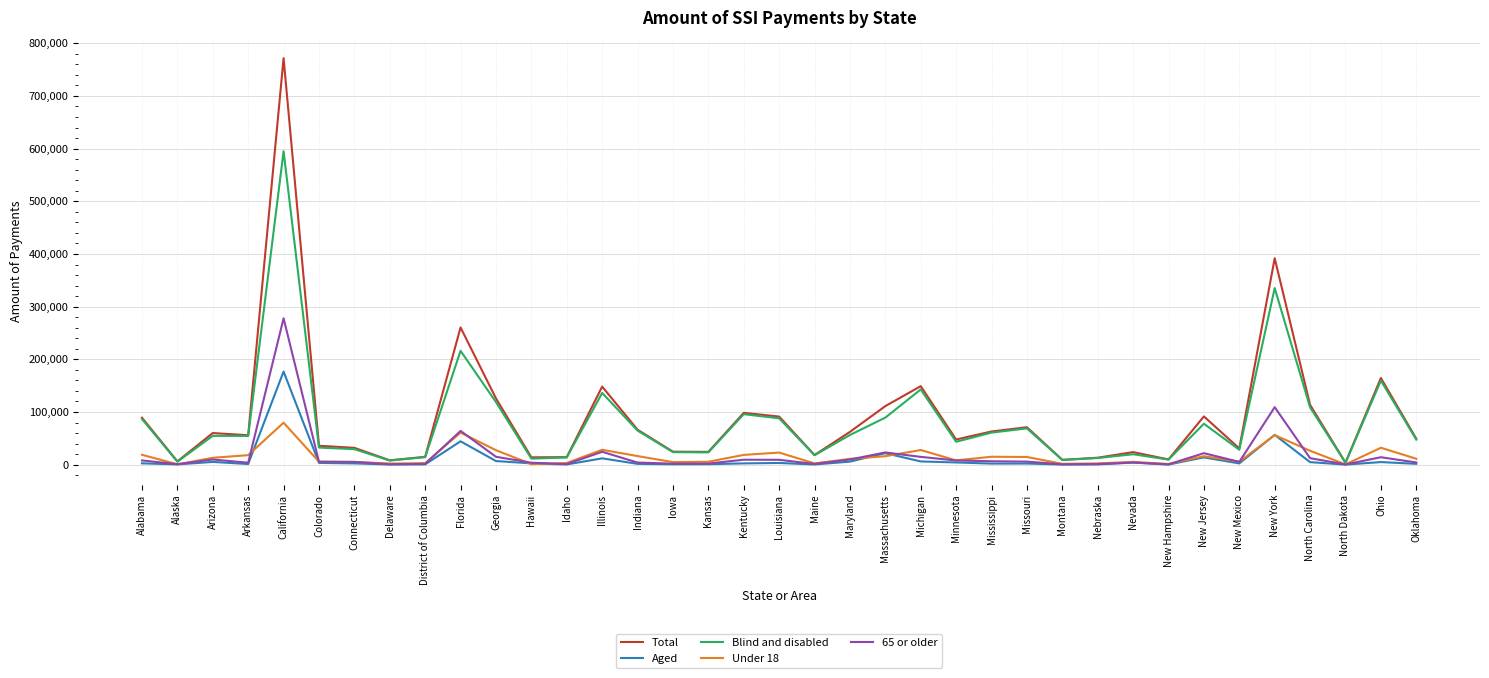

How many categories are shown in the chart?

37